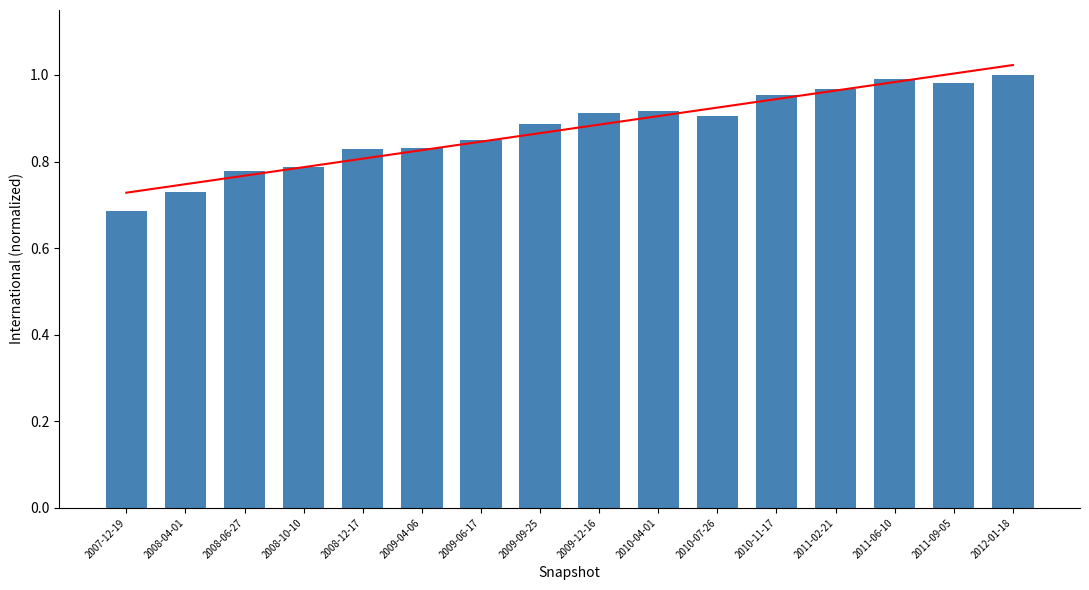

The value of trend at 2012-01-18 is 1.5. True or false?

False